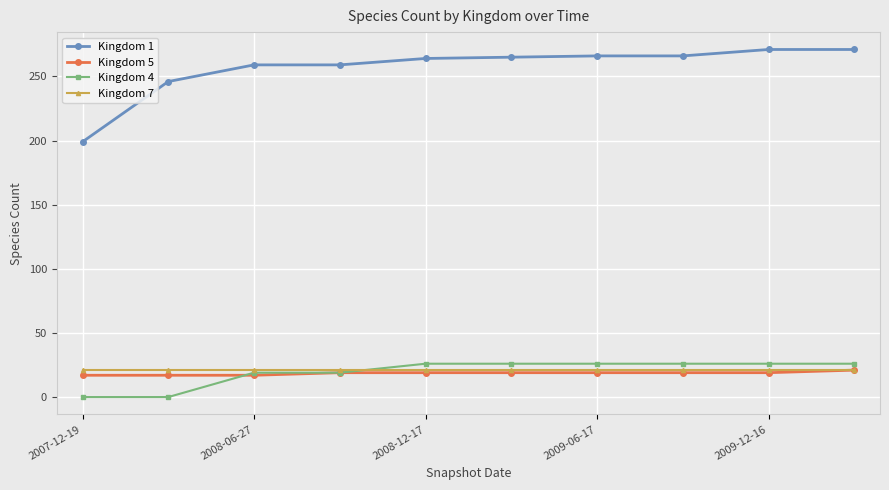

How many Kingdom 4 values are between 19 and 26?

8